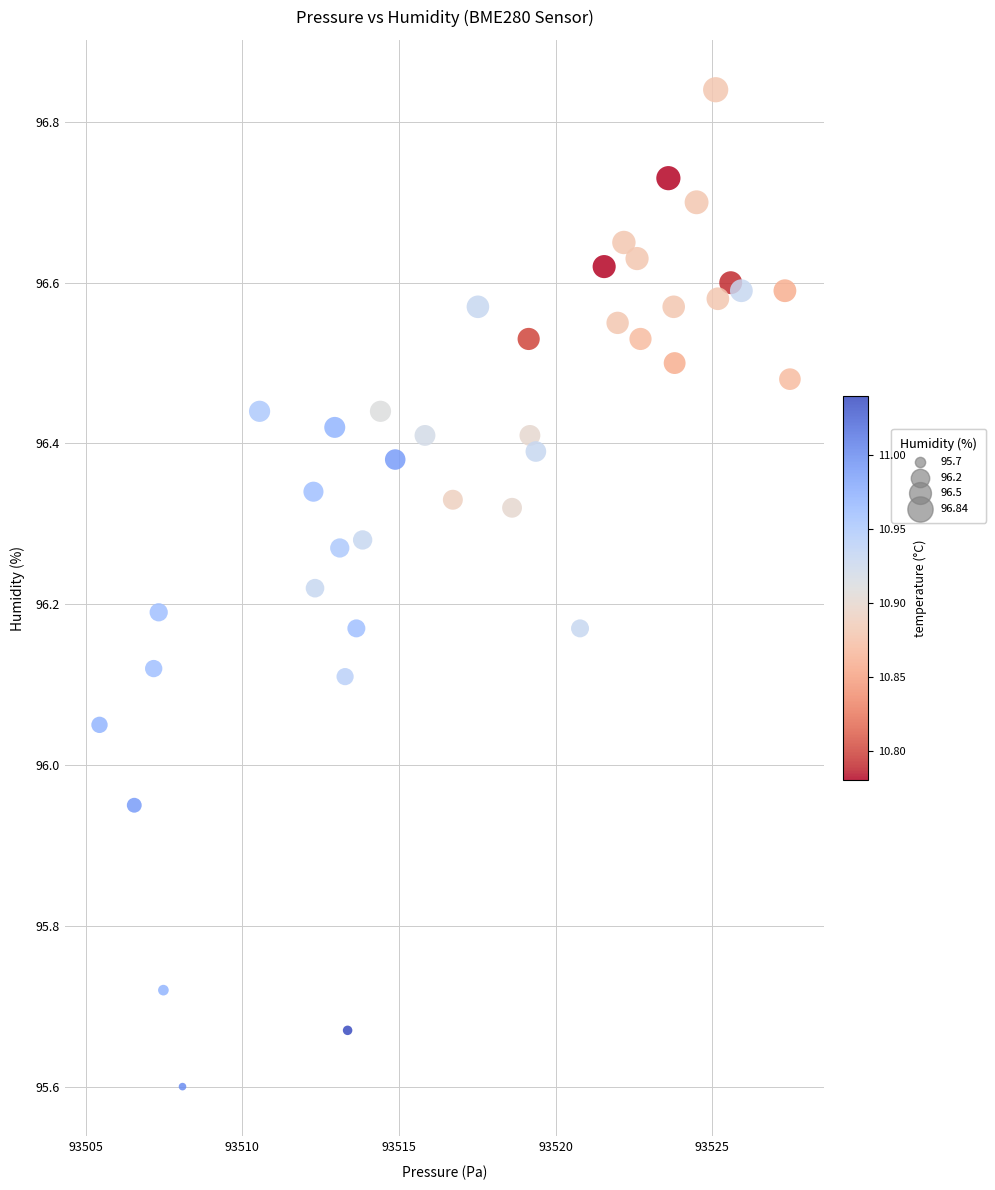

What is the range of Y values (max minus min)?

1.2